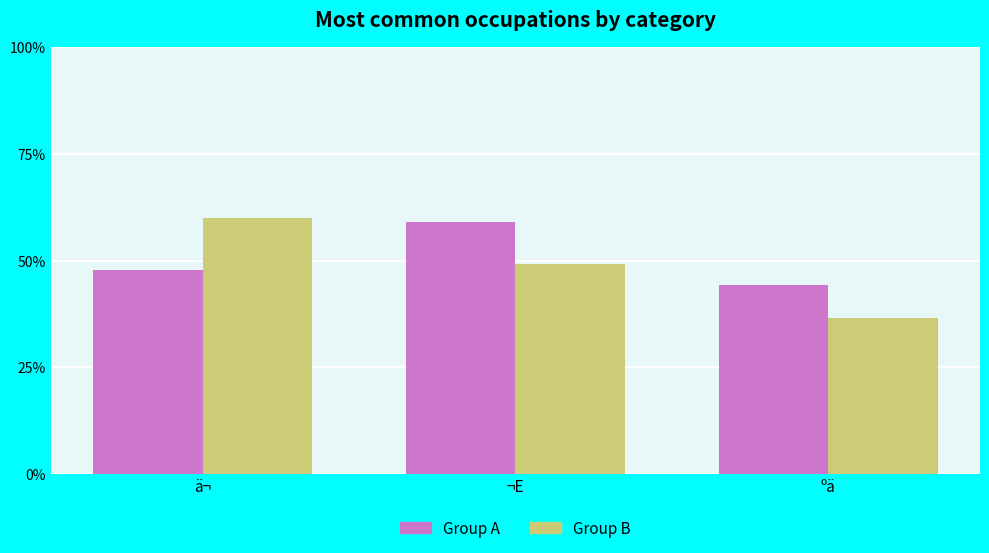

What is the value of the Group B bar at the 2nd from the left?

49.2